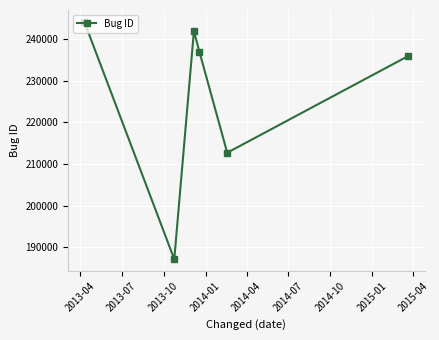

What is the smallest value displayed?

187139